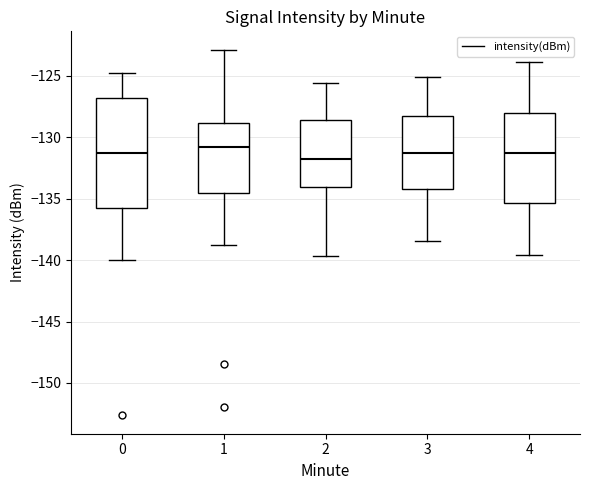

Where is the upper edge of the box at x = 0 on the y-axis? The values are not printed on the chart, so give them approximately, as read against the axis.

-127.0